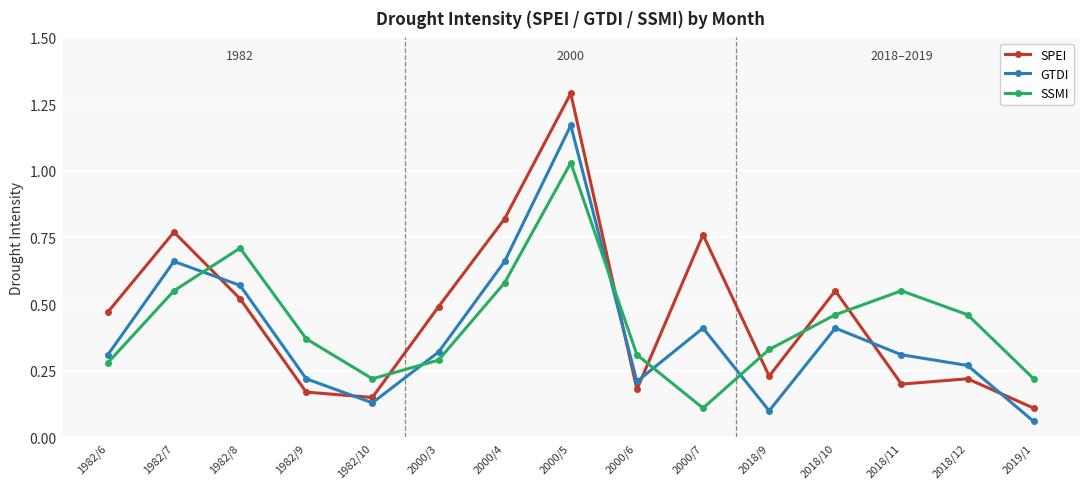

Which label corresponds to the smallest value in the chart?

2019/1